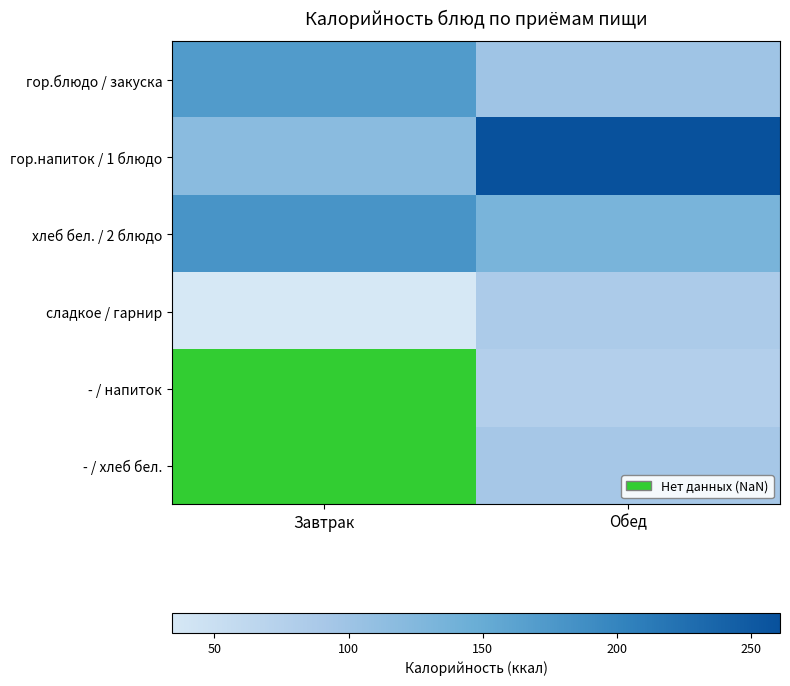

What is the approximate value of сладкое / гарнир at Завтрак?

34.1